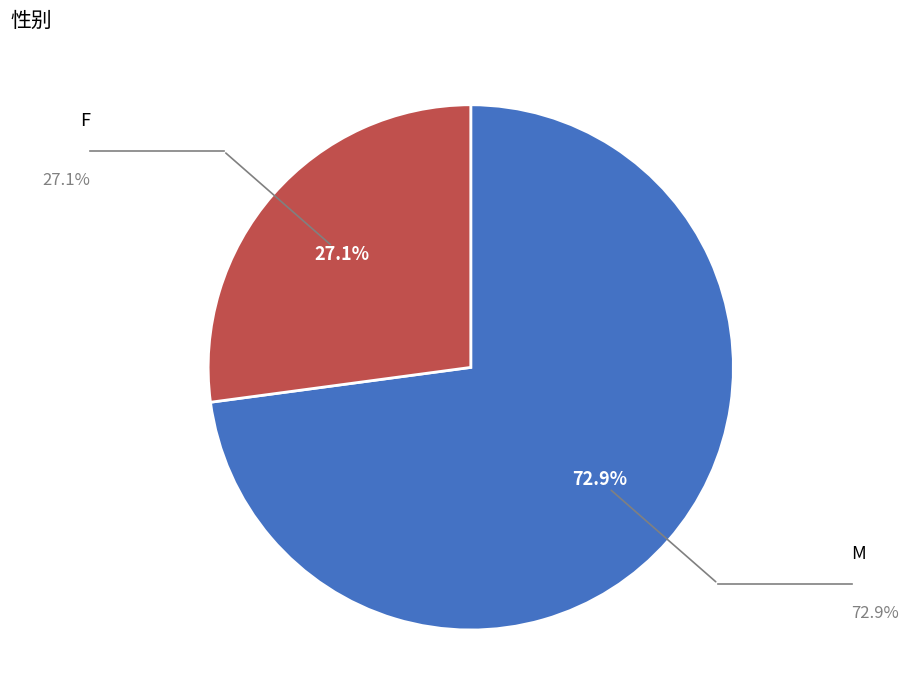

Between F and M, which is larger?

M